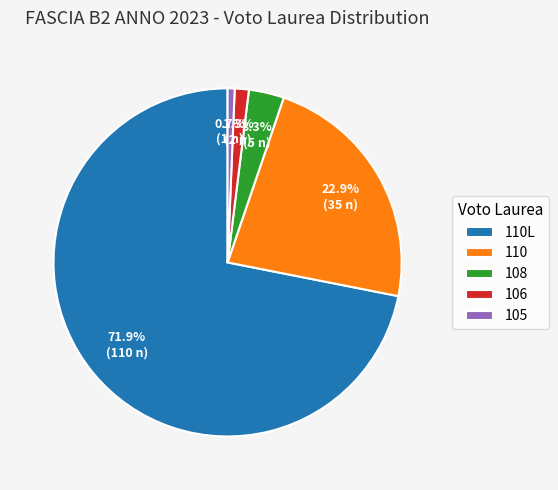

Rank the categories by value from highest to lowest.

110L, 110, 108, 106, 105